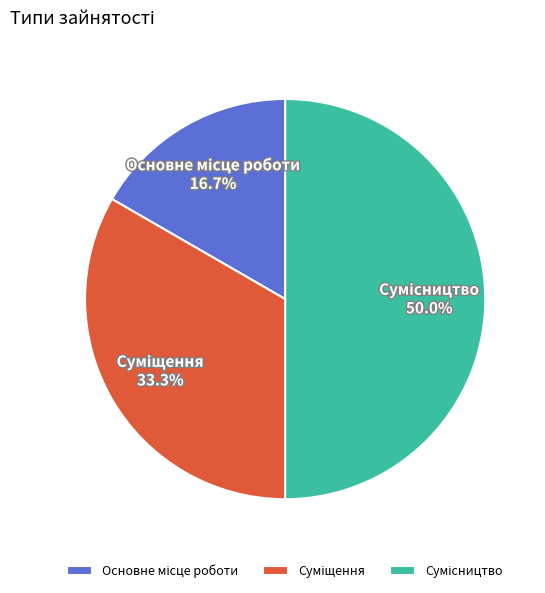

To the nearest percent, what is the average slice percentage?

33%